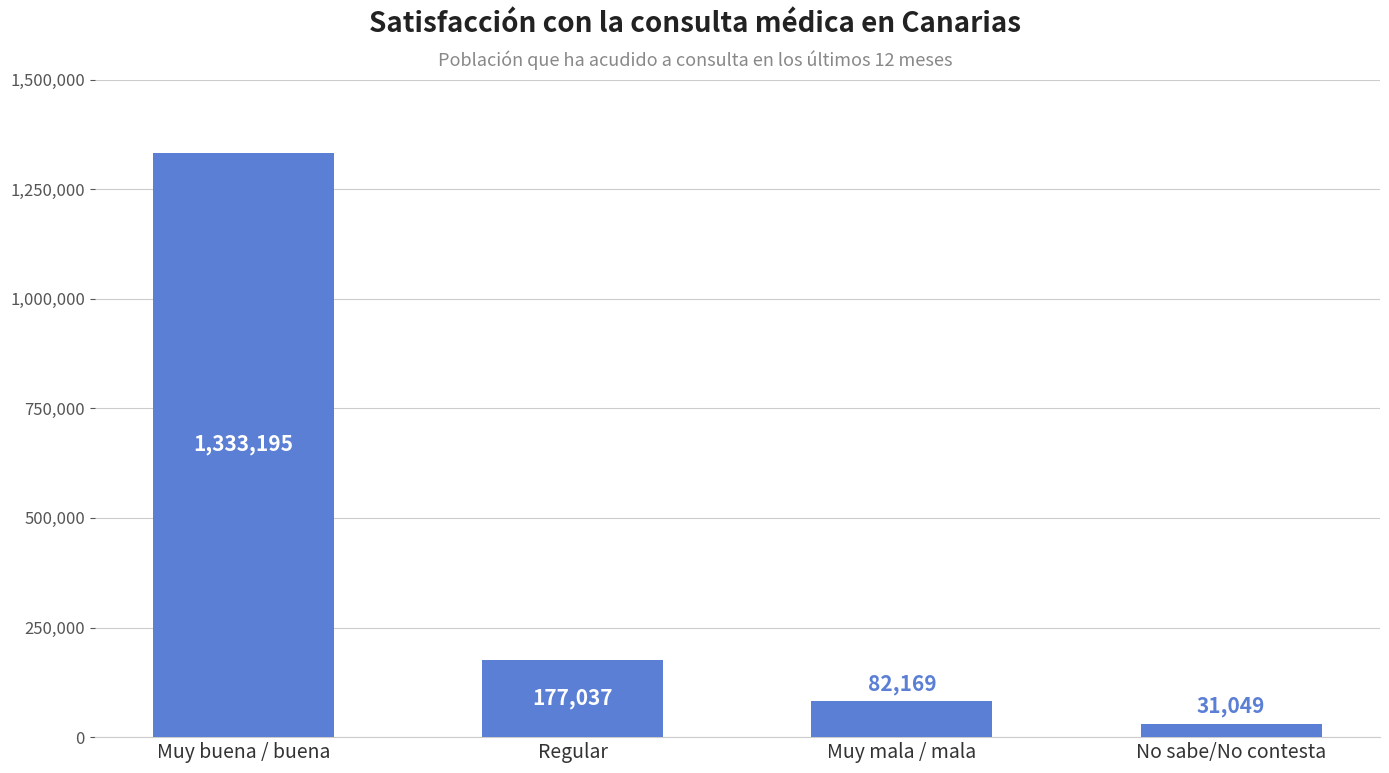

Is it true that the value at Regular is 292012?

False